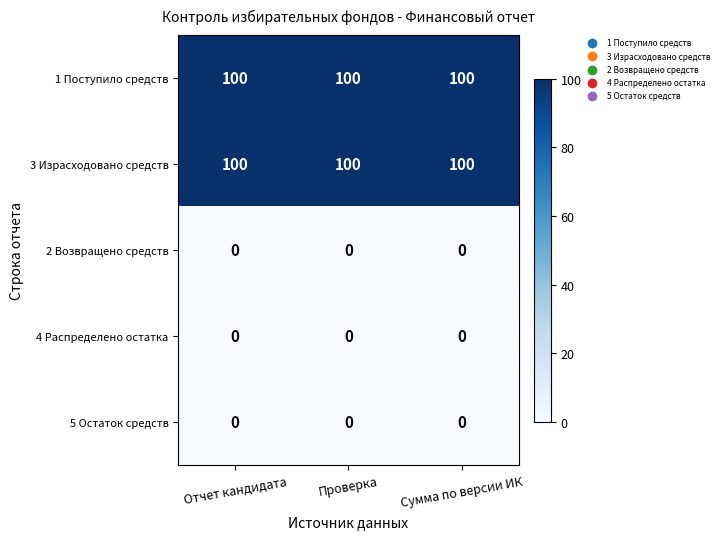

What is the difference between the highest and lowest values at Отчет кандидата?

100